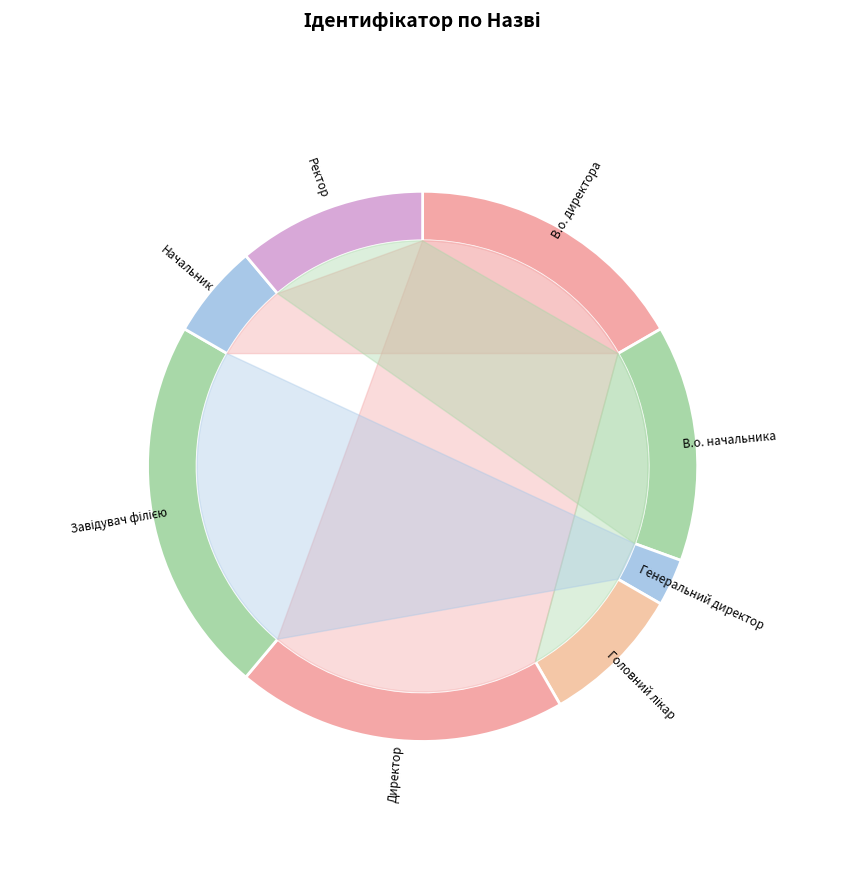

To the nearest percent, what is the average slice percentage?

12%